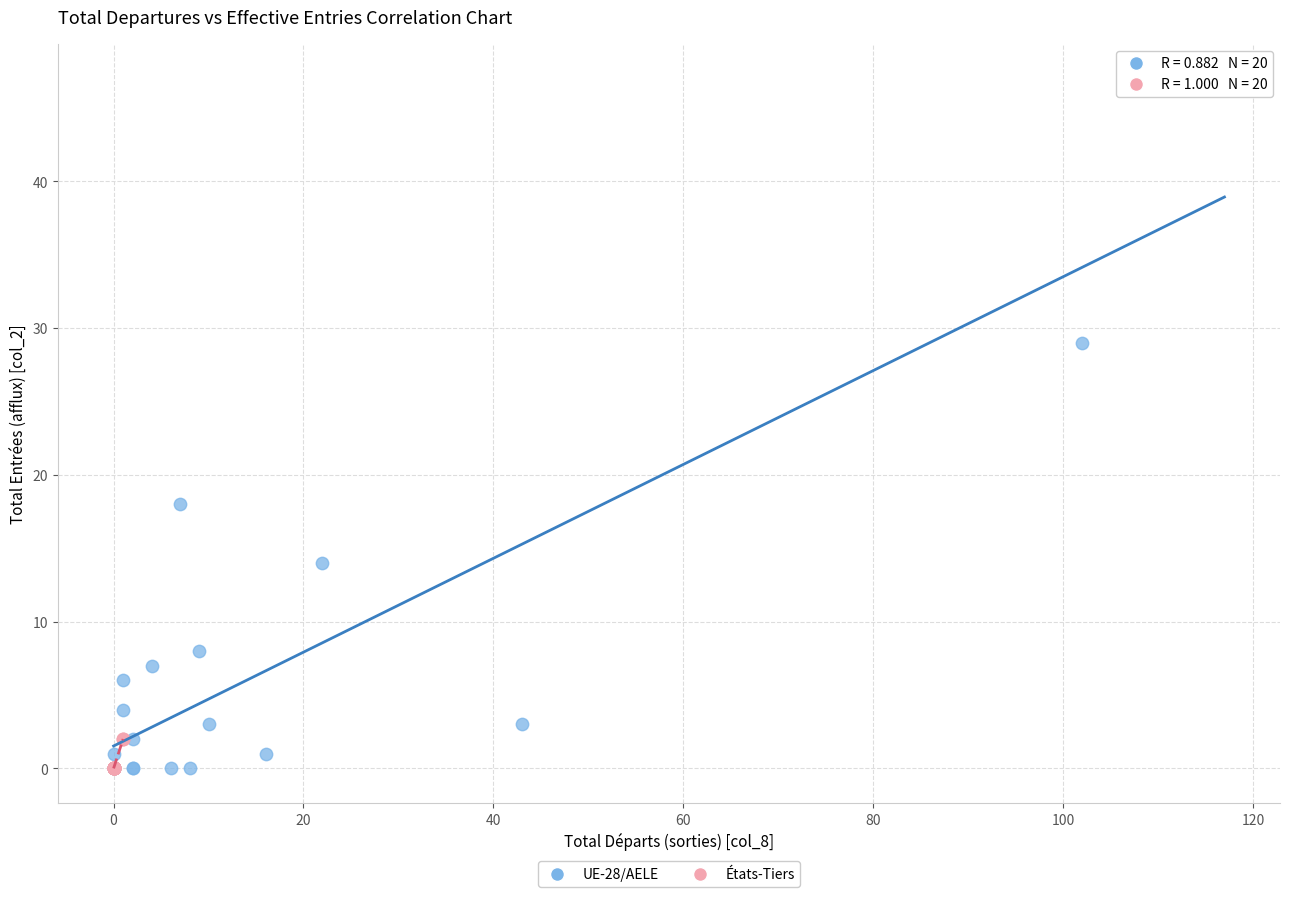

Which series reaches the maximum Y coordinate?

UE-28/AELE